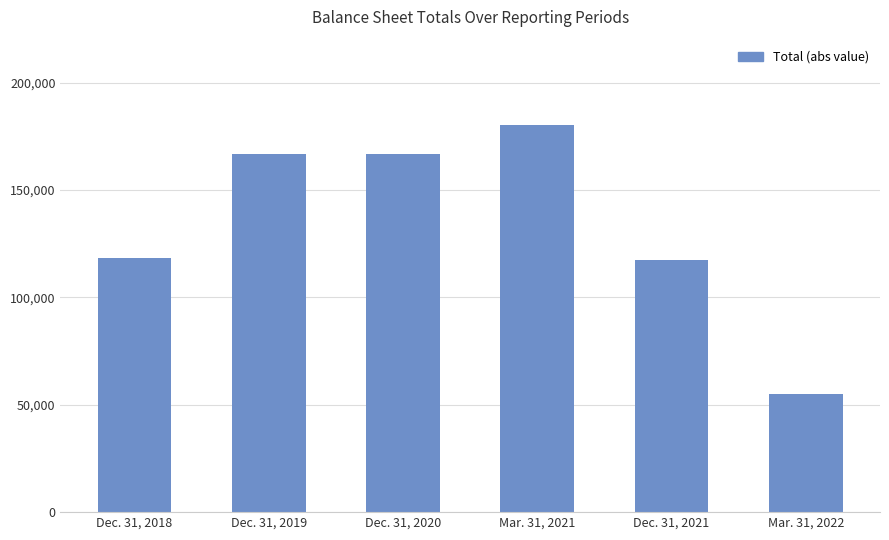

What is the change in value from Dec. 31, 2018 to Dec. 31, 2021?

-1209